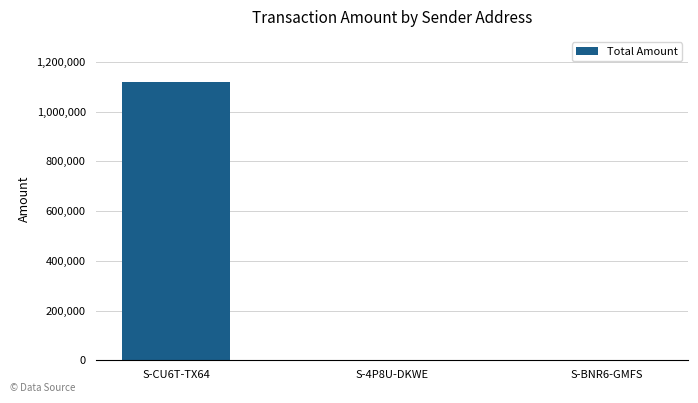

At which label is the value closest to 559505?

S-BNR6-GMFS